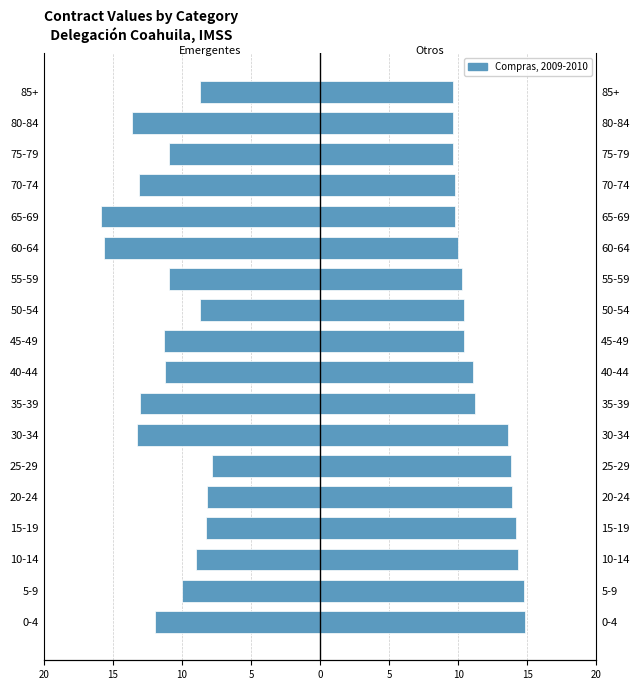

Which series has the largest total across all categories?

Otros